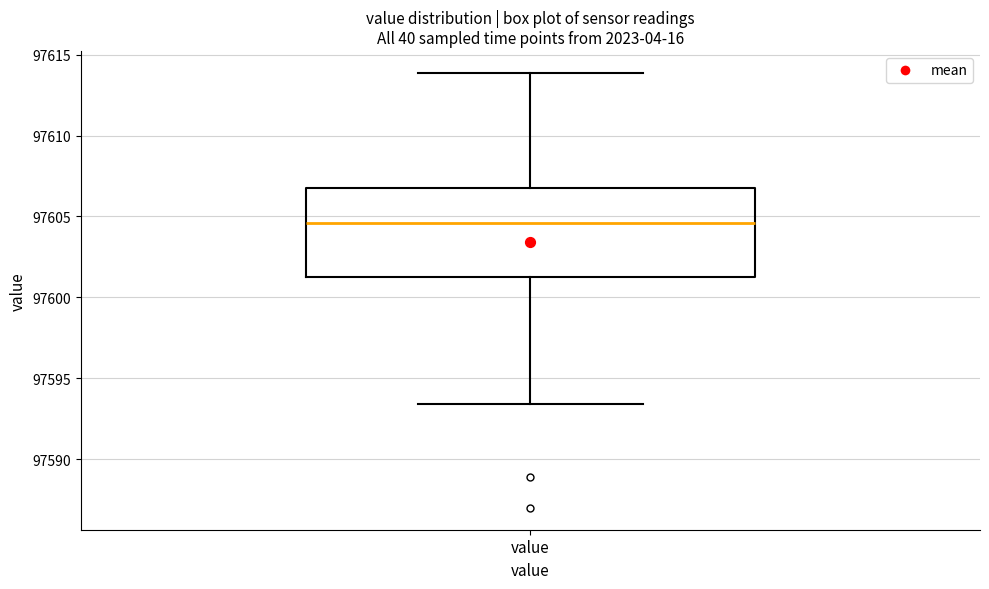

Where is the upper edge of the box for value on the y-axis? The values are not printed on the chart, so give them approximately, as read against the axis.

97606.5